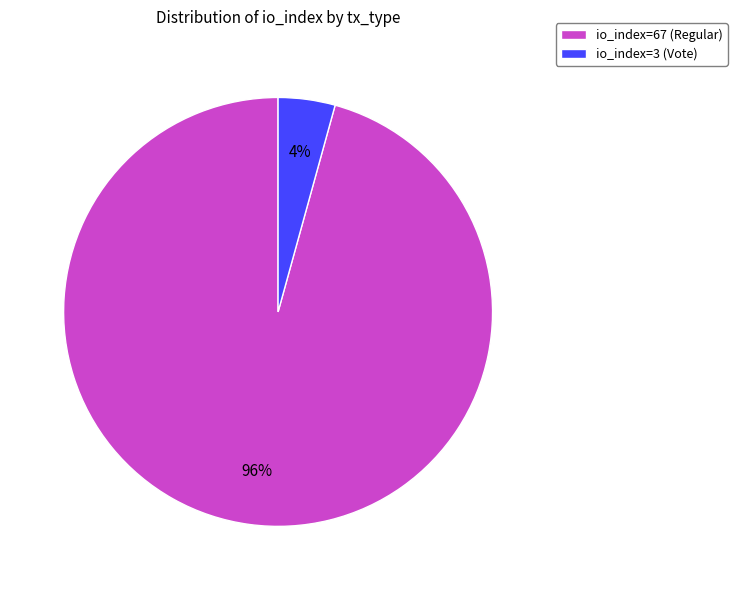

Does any single category account for the majority?

Yes